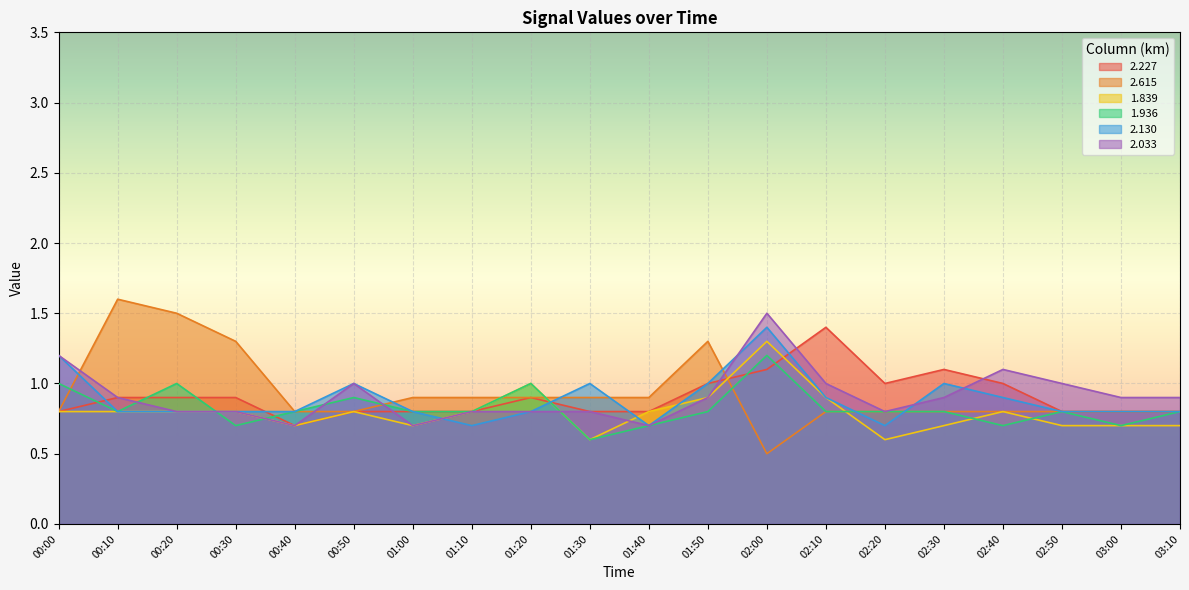

Which has a higher value, 03:10 or 00:10?

00:10